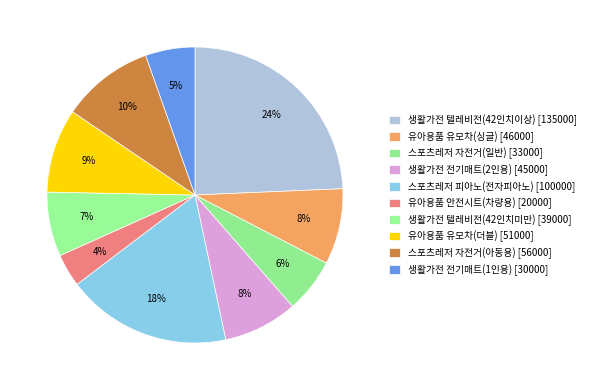

Approximately how many times larger is the value at 스포츠레저 자전거(아동용) compared to 스포츠레저 자전거(일반)?

1.7